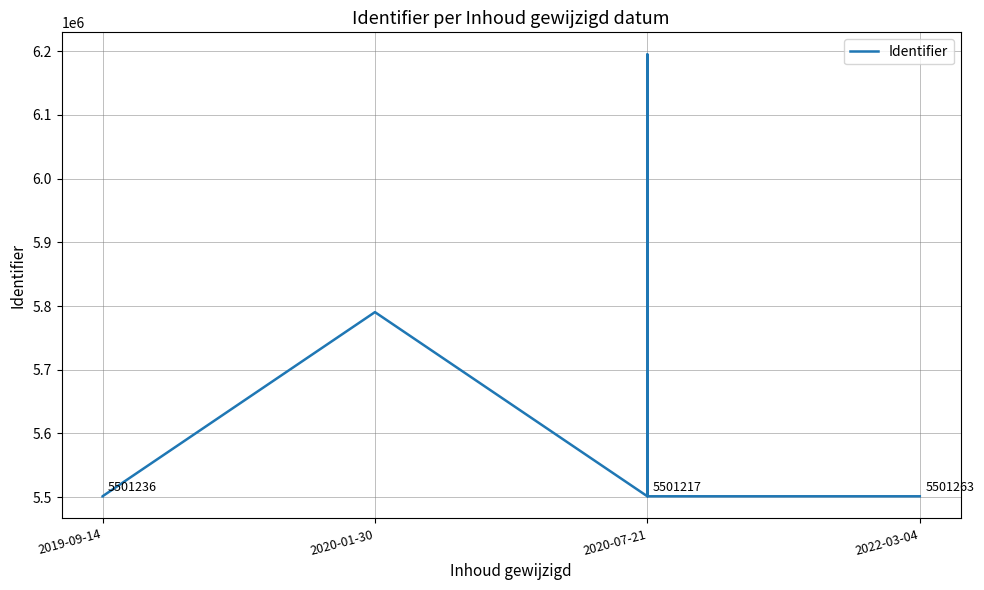

The value at 2020-07-21 is 2156096. True or false?

False